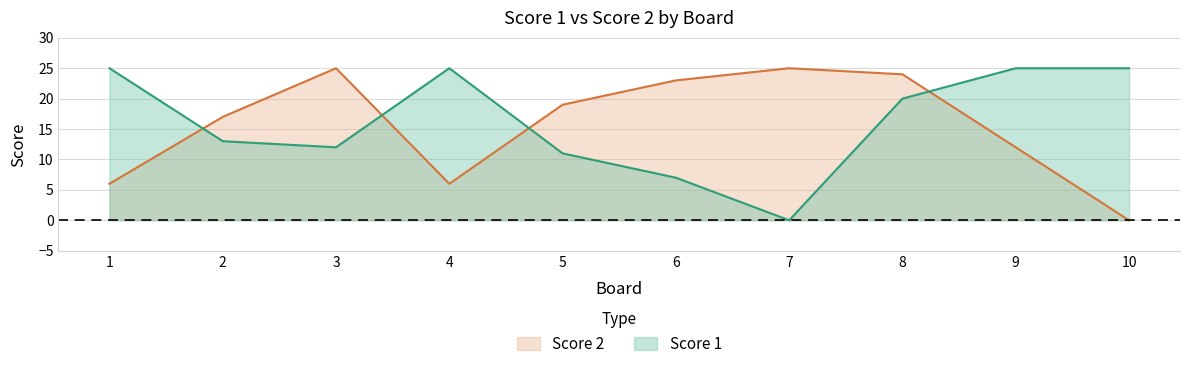

The Score 2 series shows 12 at 9. True or false?

True